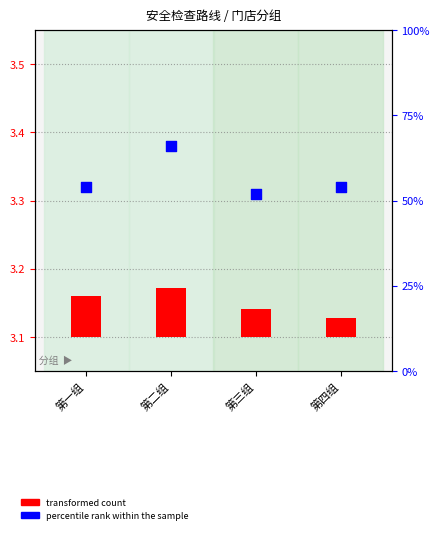

What are all the series names shown in the legend?

transformed count, percentile rank within the sample